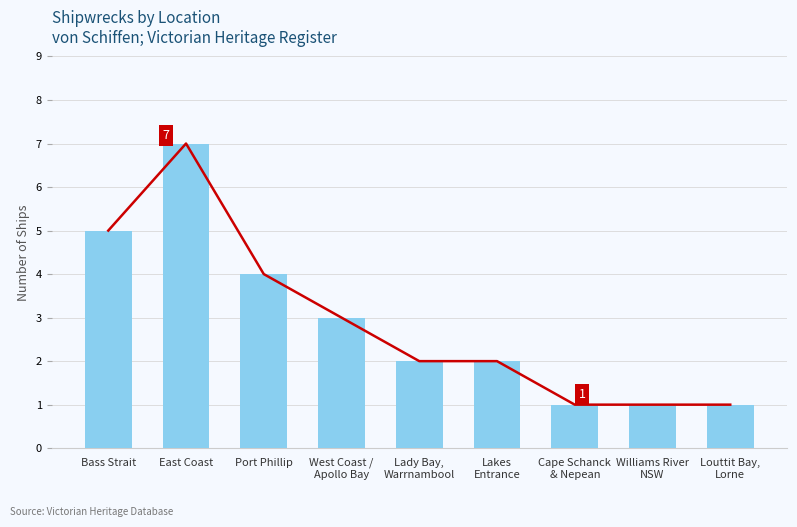

Rank the categories by value from lowest to highest.

Cape Schanck
& Nepean, Williams River
NSW, Louttit Bay,
Lorne, Lady Bay,
Warrnambool, Lakes
Entrance, West Coast /
Apollo Bay, Port Phillip, Bass Strait, East Coast